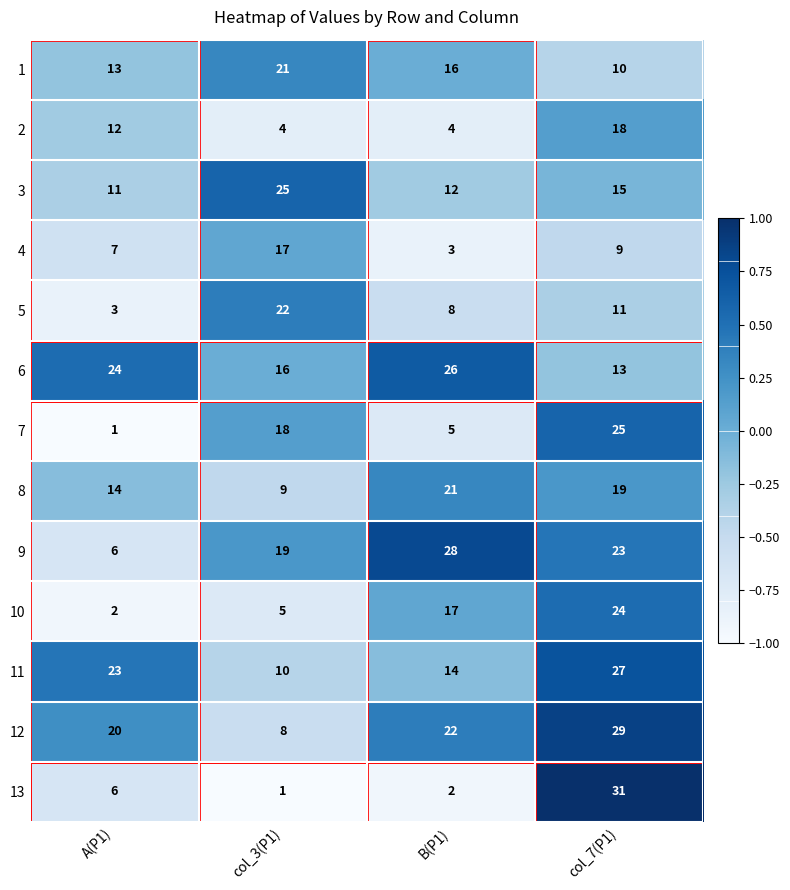

List the labels in order of 6 value, smallest first.

col_7(P1), col_3(P1), A(P1), B(P1)